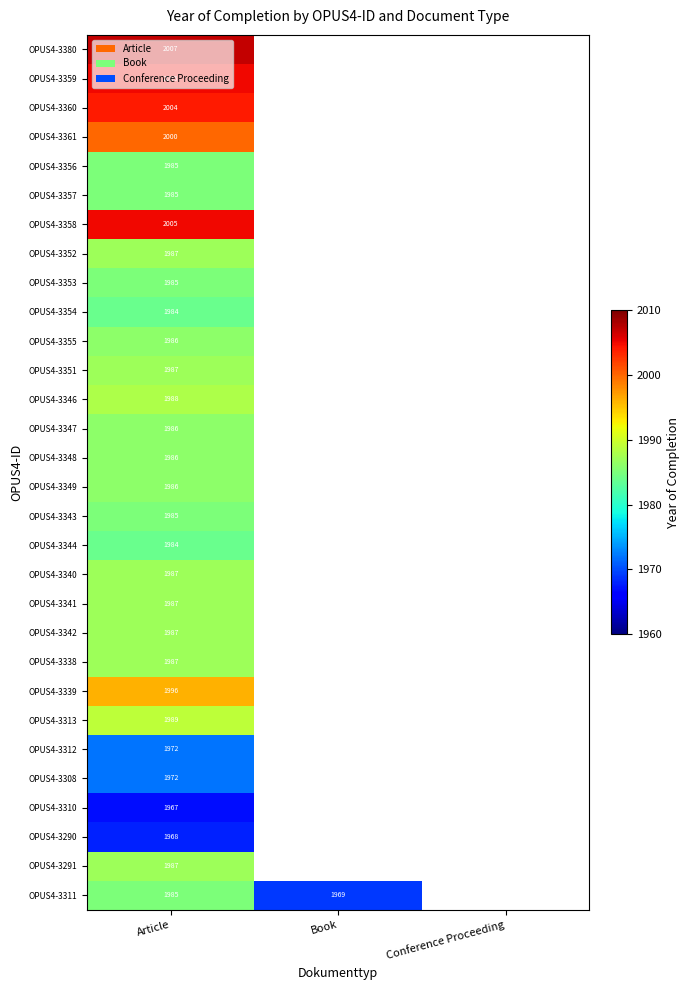

True or false: OPUS4-3340 has a value of 3210 at Article.

False